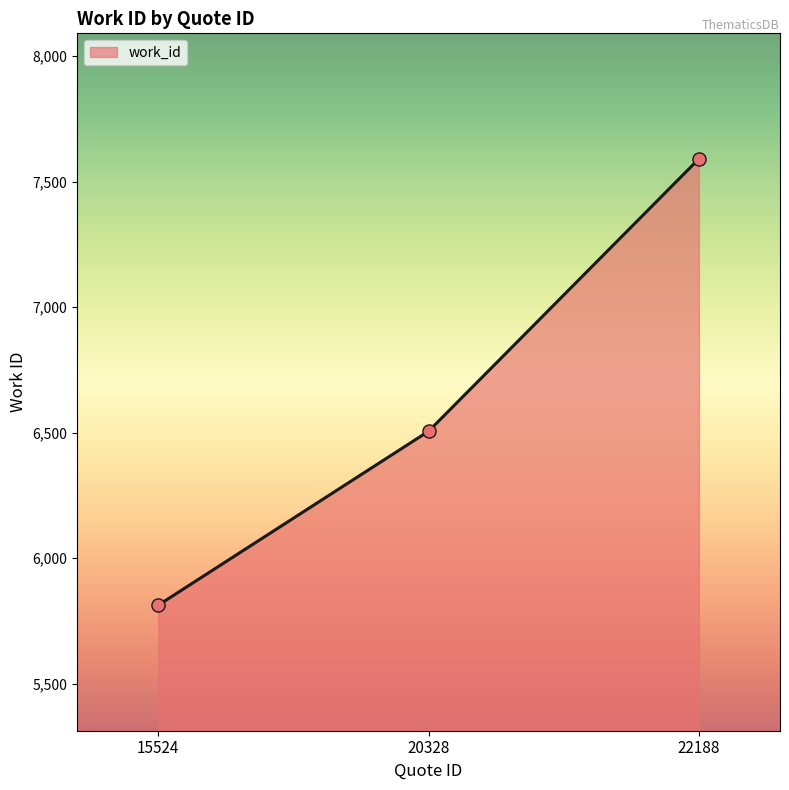

Approximately how many times larger is the value at 15524 compared to 20328?

0.9